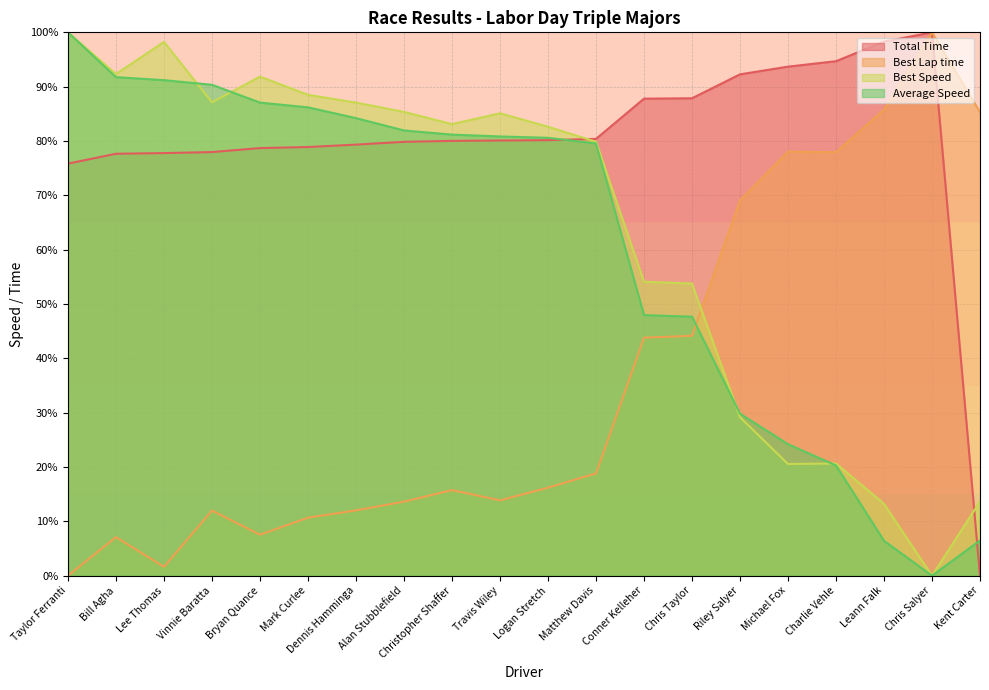

What are all the series names shown in the legend?

Total Time, Best Lap time, Best Speed, Average Speed